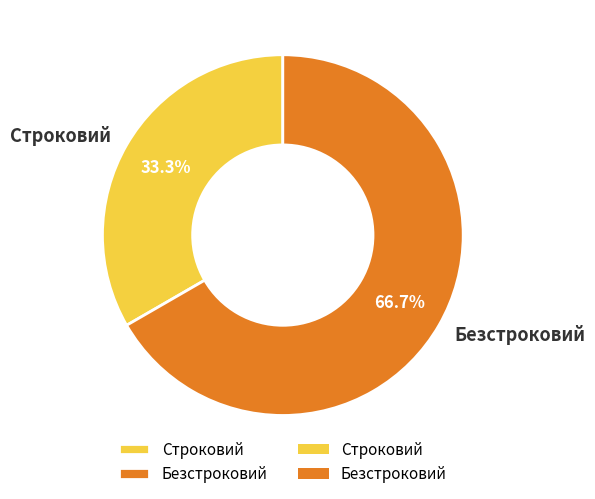

What percentage is the Безстроковий slice, to the nearest percent?

67%